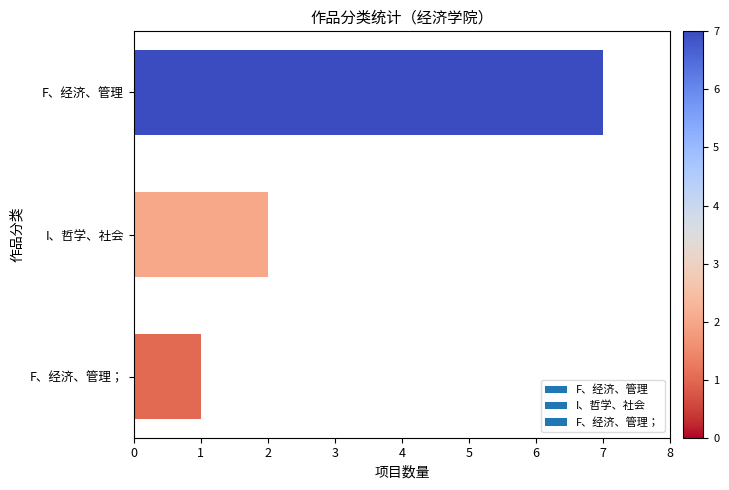

What is the sum of the values at I、哲学、社会 and F、经济、管理；?

3